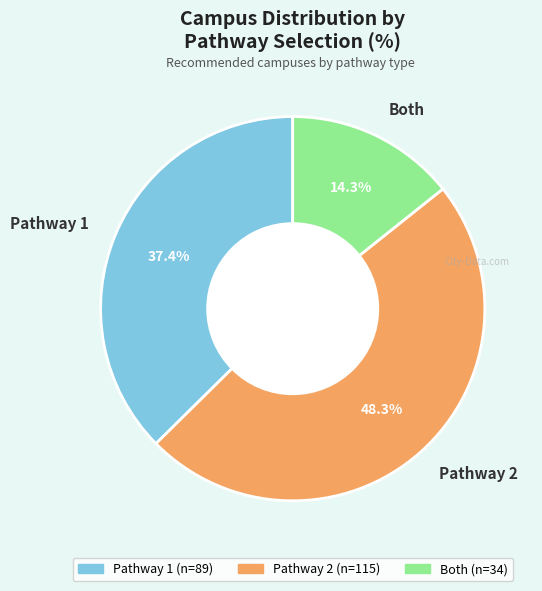

Approximately how many times larger is the value at Pathway 1 compared to Pathway 2?

0.8